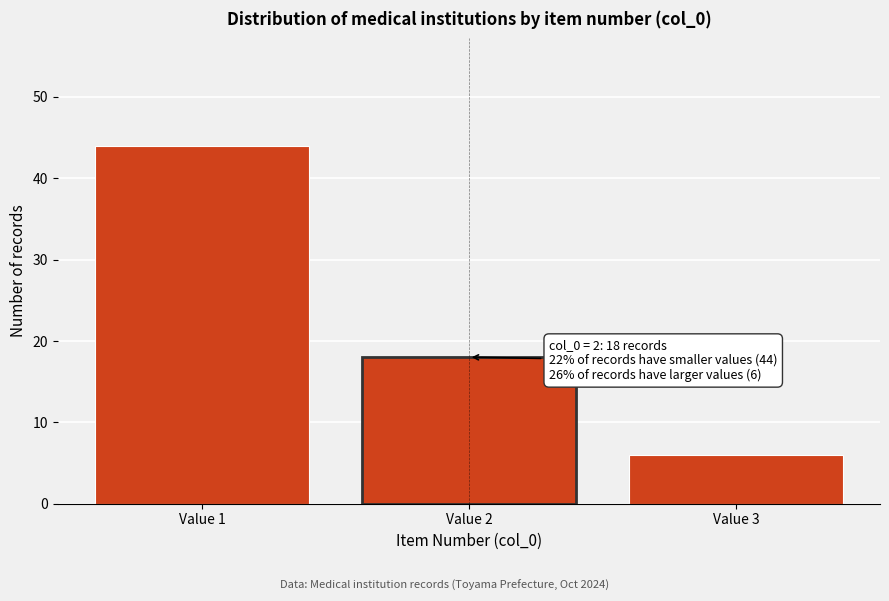

Reading left to right, what are all the values shown in this chart?

Value 1=44	Value 2=18	Value 3=6